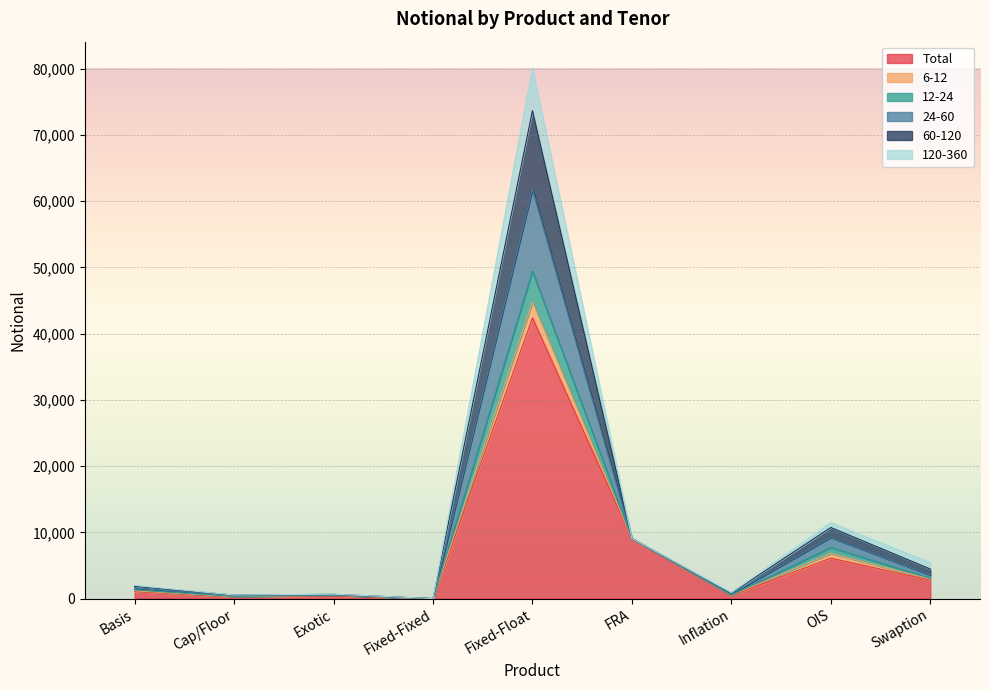

Is the value of 60-120 at Fixed-Fixed greater than the value of 12-24 at Swaption?

No